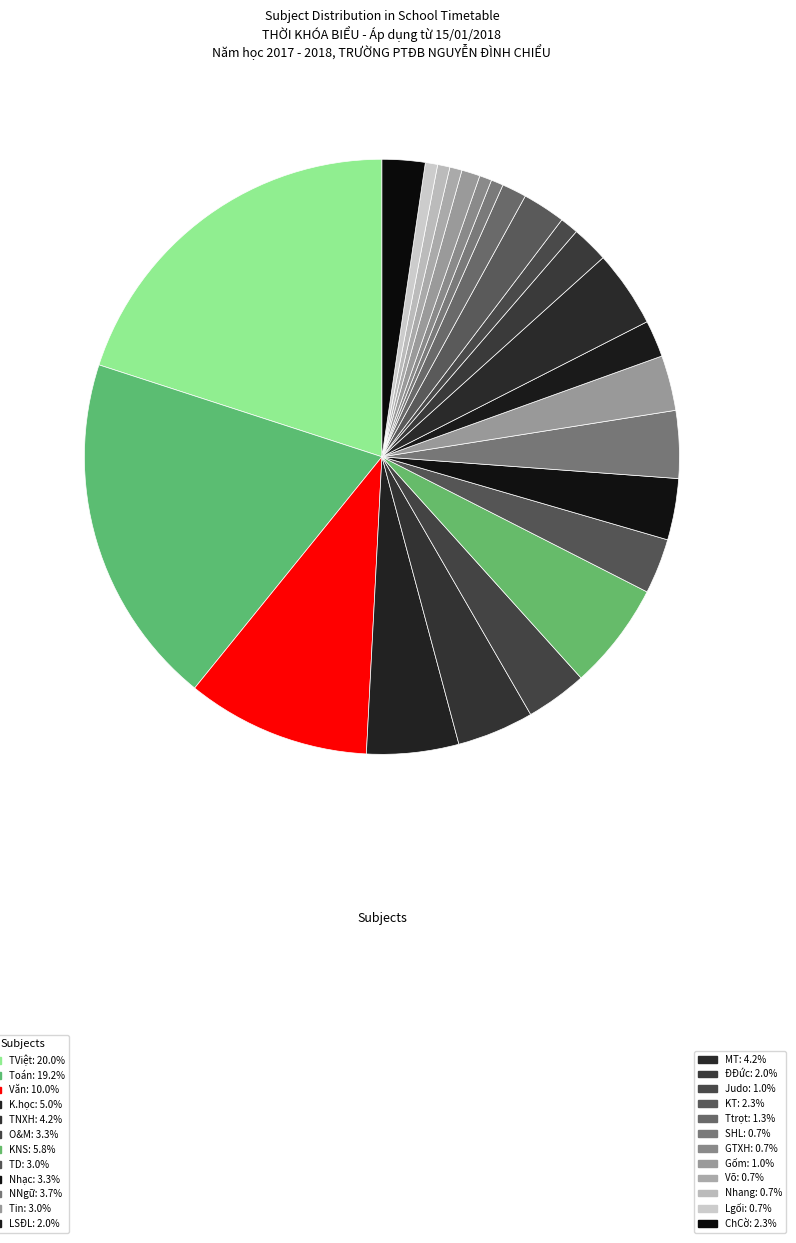

How many slices are in this pie chart?

24